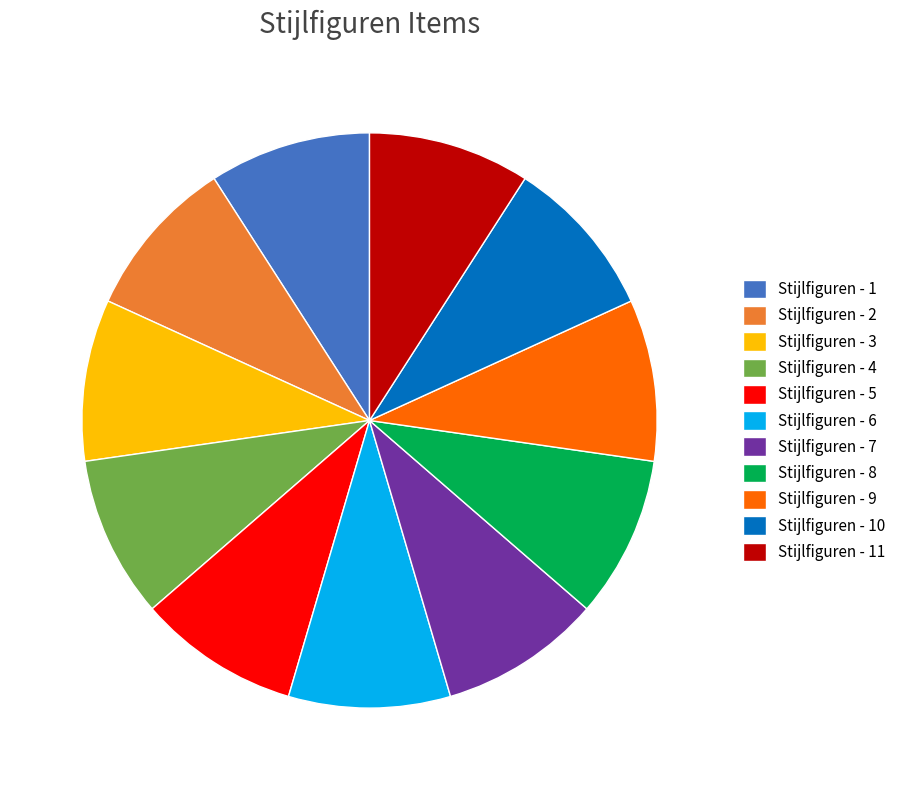

Is the sum of Stijlfiguren - 5 and Stijlfiguren - 8 greater than half?

No